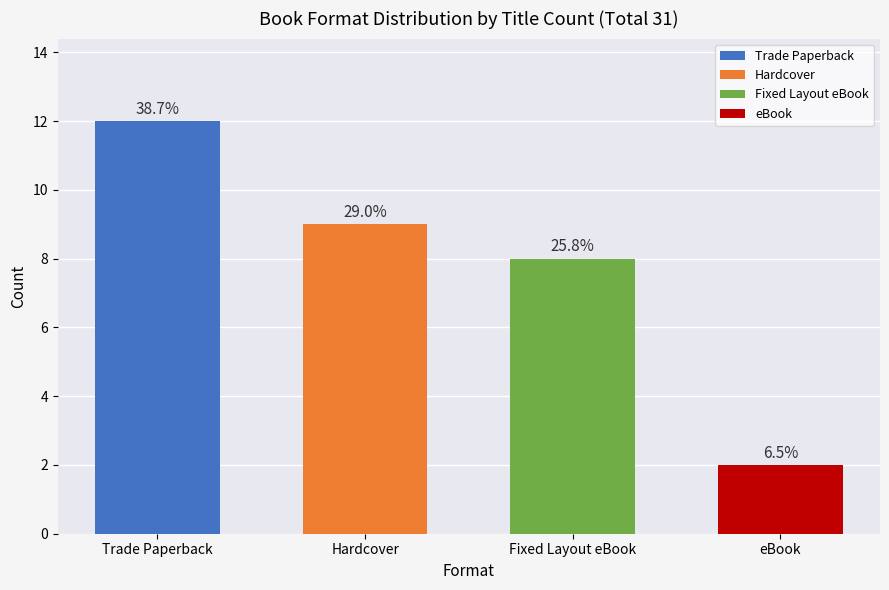

Are the bars grouped side by side (vs. stacked)?

No